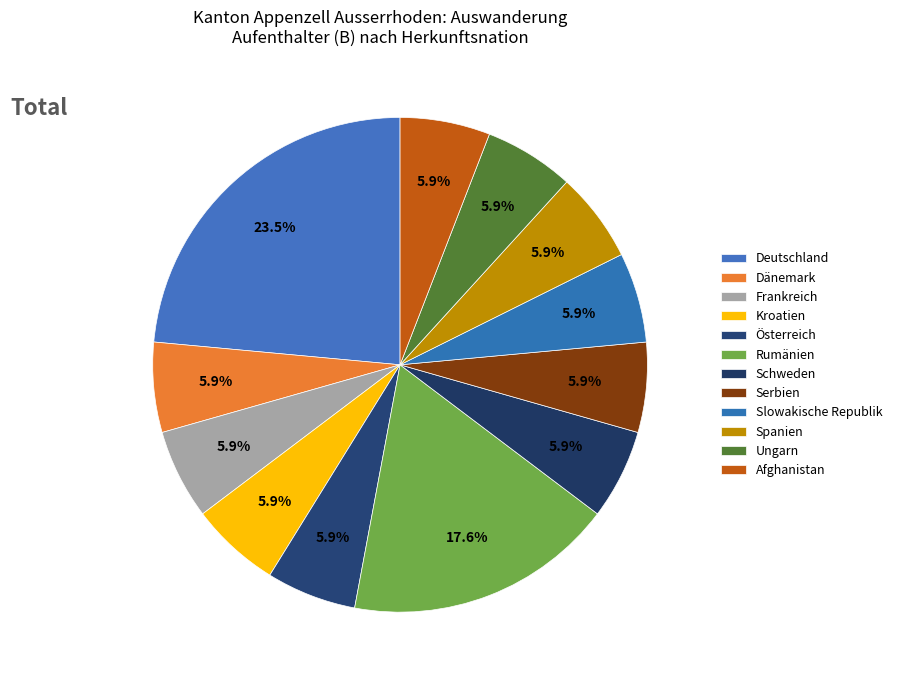

To the nearest percent, what is the average slice percentage?

8%